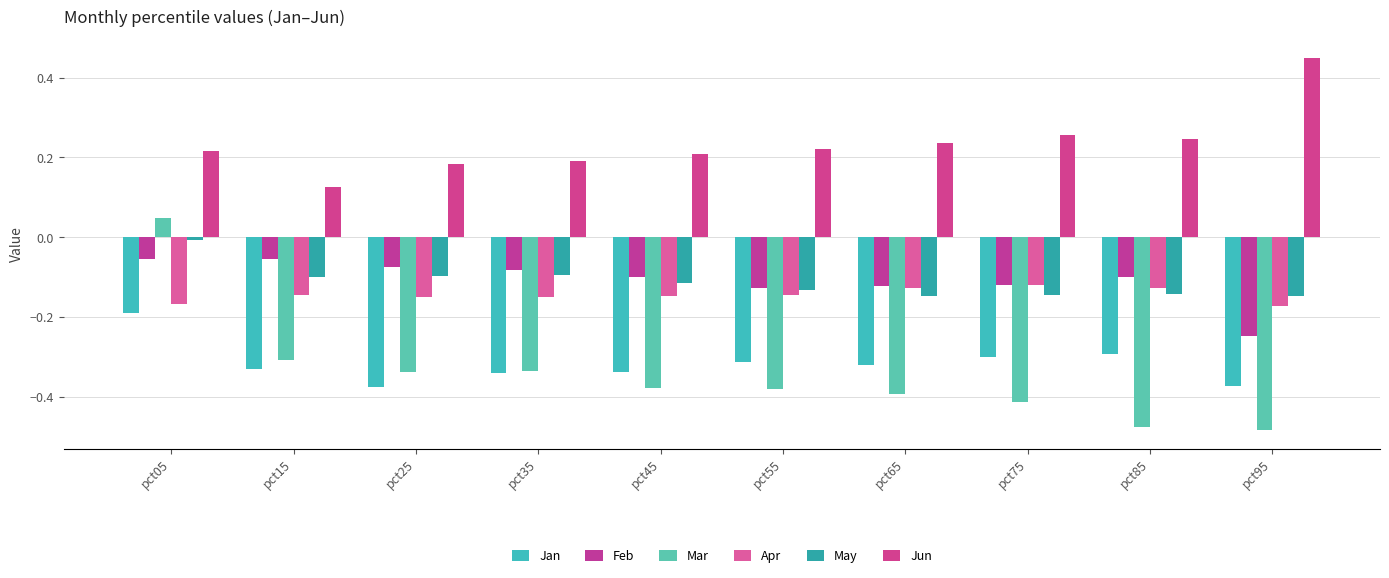

Is it true that Feb equals -0.2 at pct45?

False